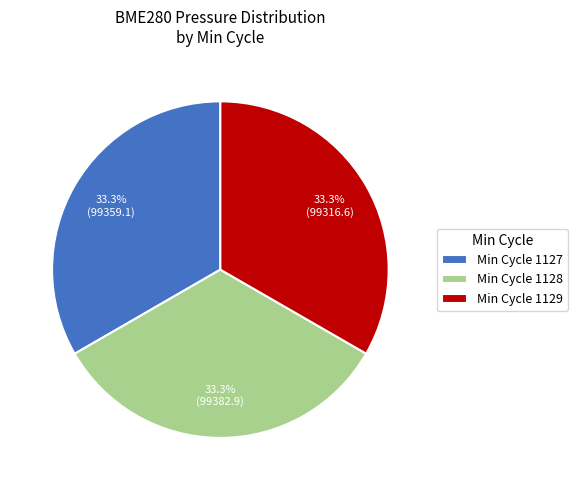

Is Min Cycle 1129 the majority of the pie?

No